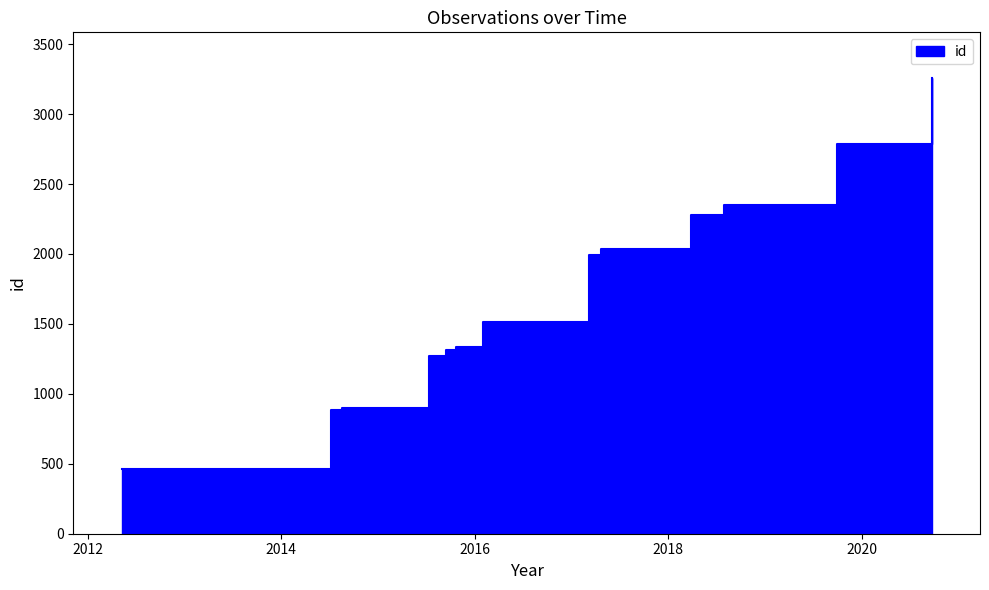

Which has a higher value, 2016-02-01 or 2017-03-04?

2017-03-04